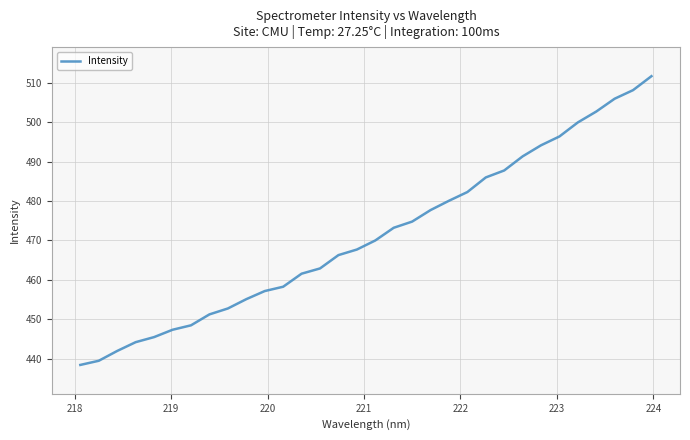

What is the difference between the maximum and minimum values?

73.3